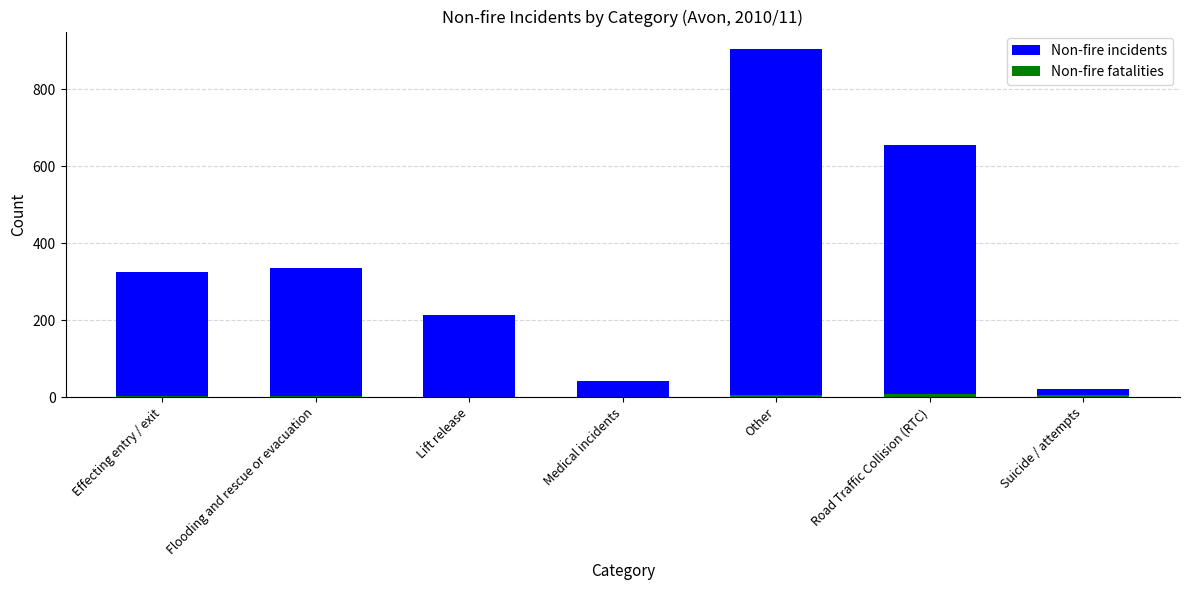

What is the approximate value of Non-fire incidents at Road Traffic Collision (RTC), to the nearest 10?

660